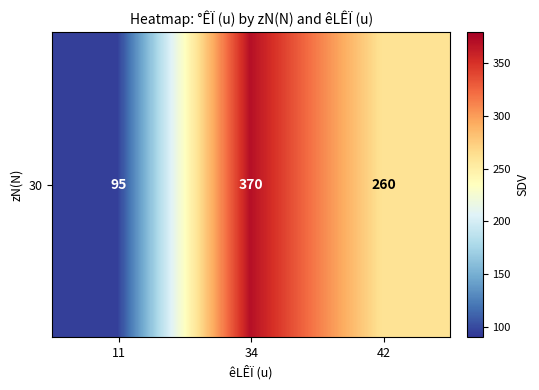

List the labels in order of value, largest first.

34, 42, 11